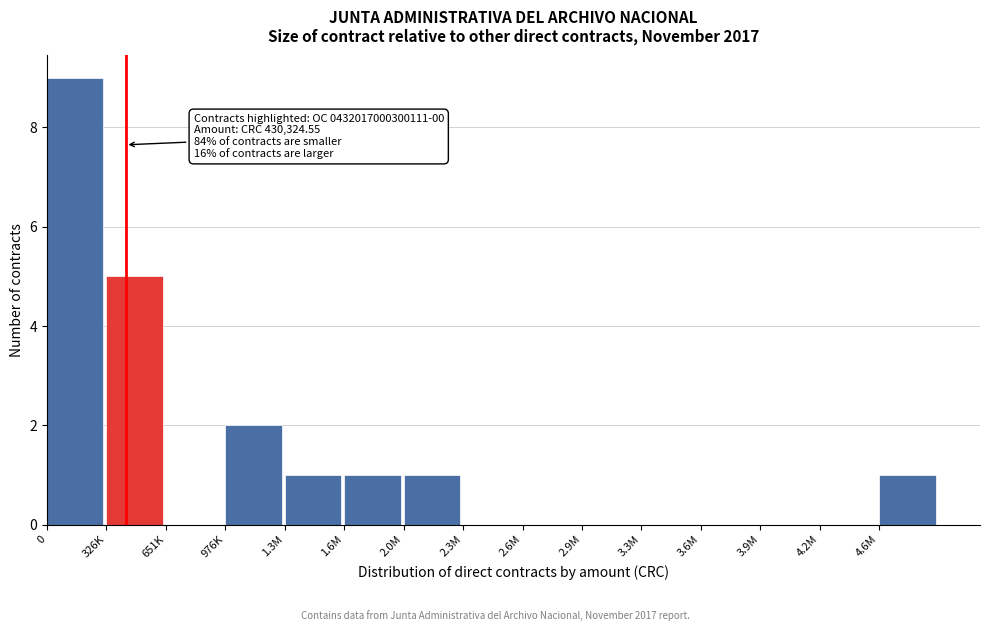

Reading left to right, extract all data points from this chart.

0=9	326K=5	651K=0	976K=2	1.3M=1	1.6M=1	2.0M=1	2.3M=0	2.6M=0	2.9M=0	3.3M=0	3.6M=0	3.9M=0	4.2M=0	4.6M=1